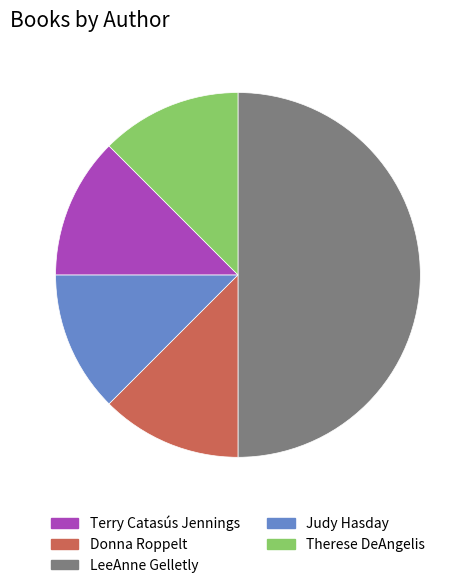

How many slices are in this pie chart?

5